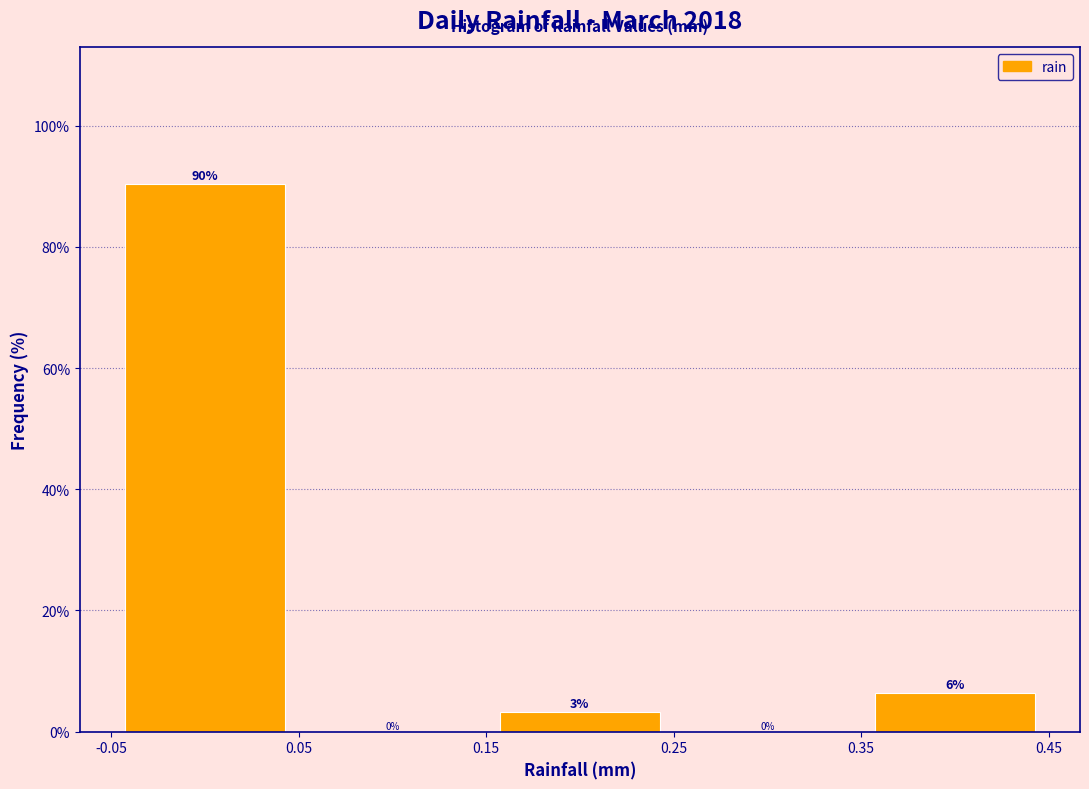

Which range on the x-axis has the tallest bar?

-0.05 to 0.05